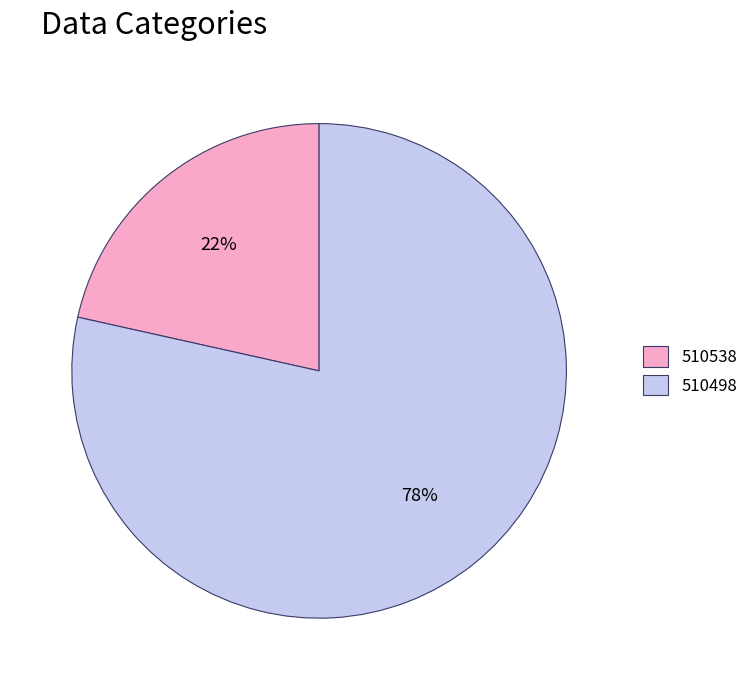

Which category has the smallest portion of the pie?

510538